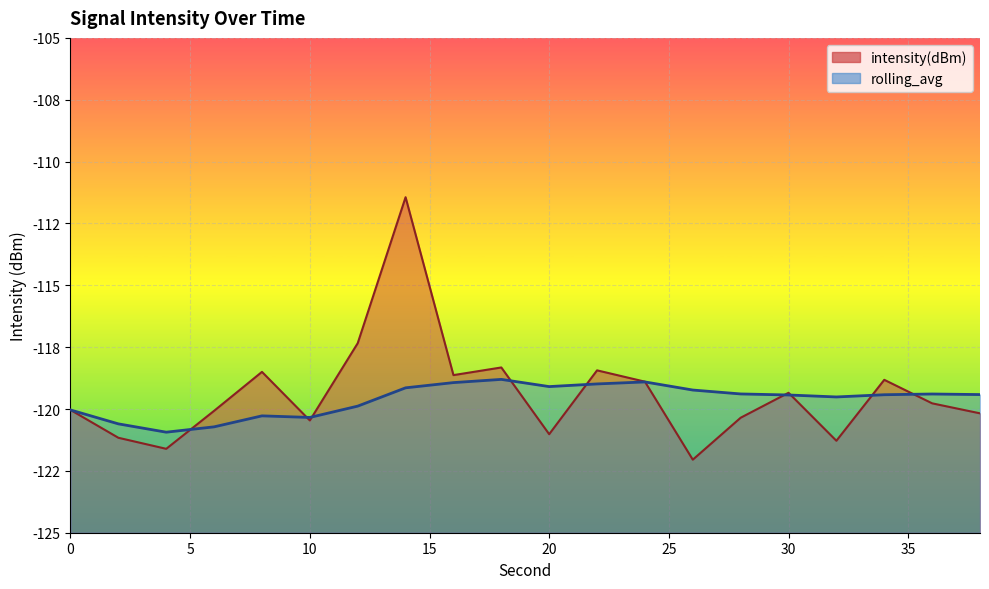

True or false: rolling_avg and intensity(dBm) intersect in this chart.

True